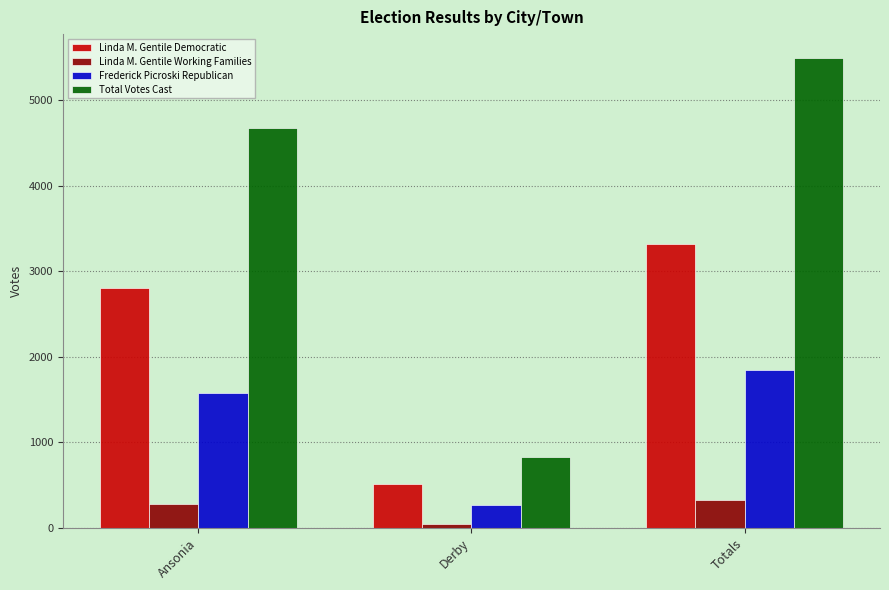

What is the minimum value shown in the chart?

44